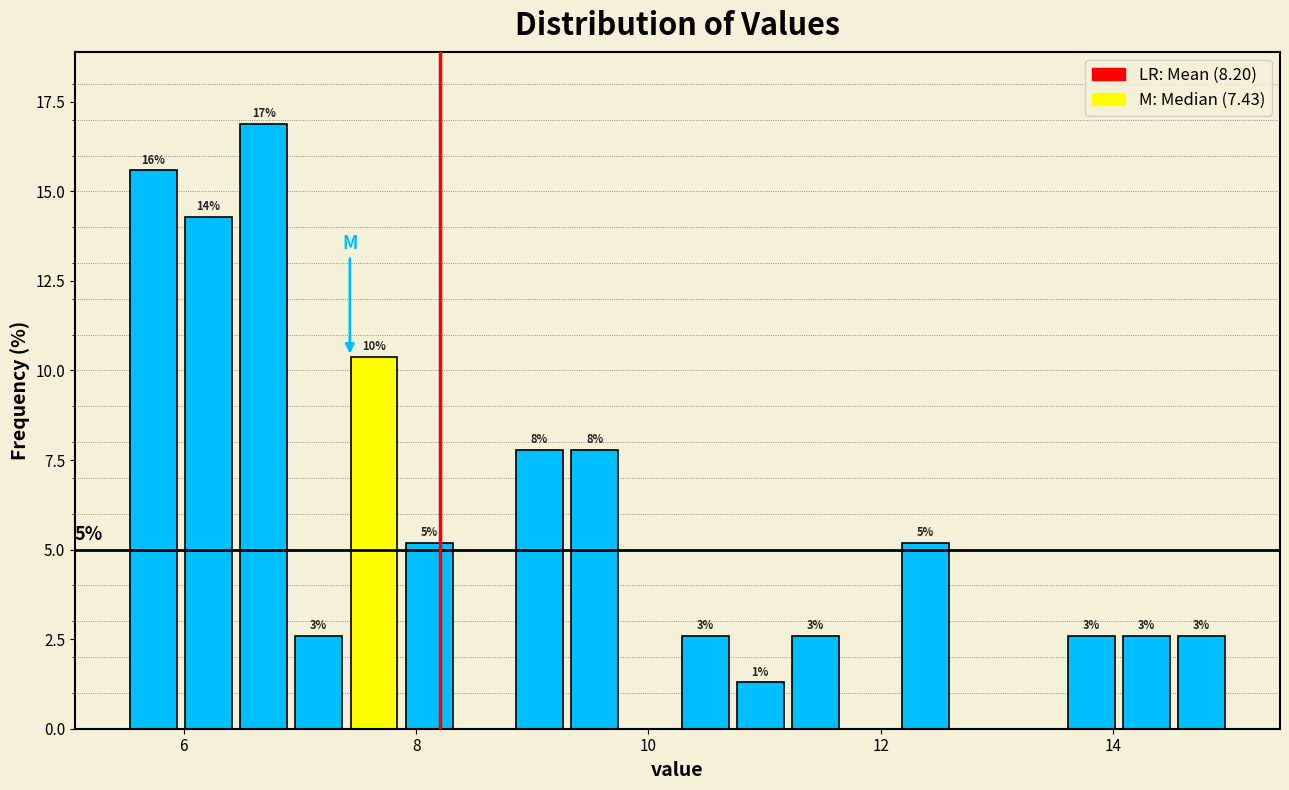

Read against the x-axis, roughly where is the centre of the tallest bar?

6.6